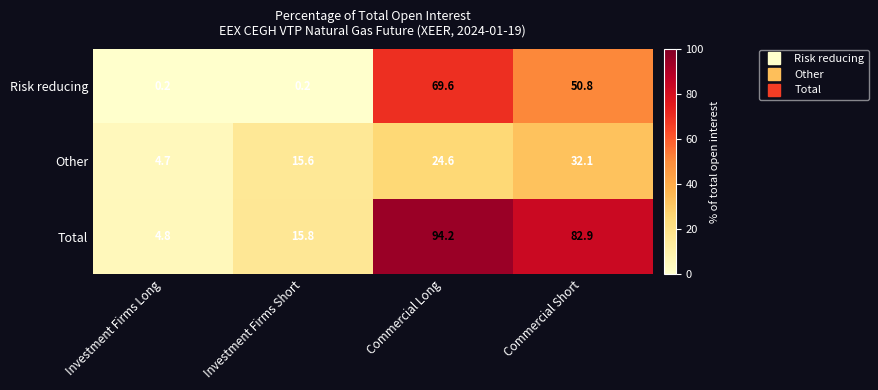

What is the difference between the Other values at Investment Firms Short and Commercial Long?

9.0